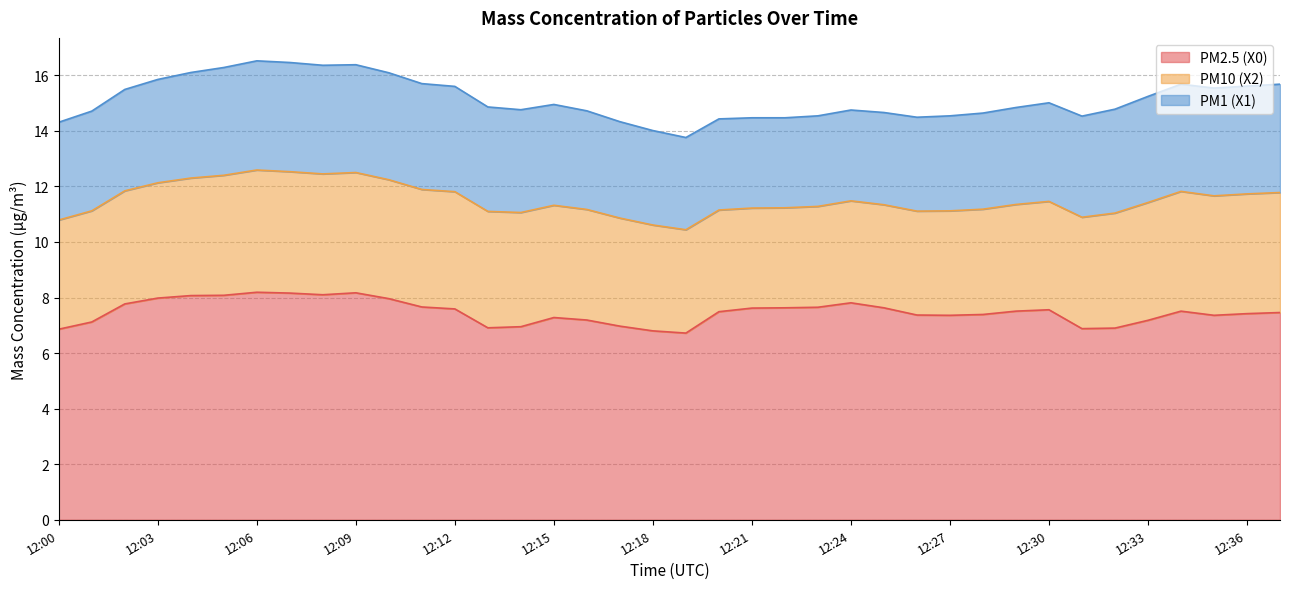

Reading right to left, extract all data points from this chart.

PM2.5 (X0): 7.5	7.4	7.4	7.5	7.2	6.9	6.9	7.6	7.5	7.4	7.4	7.4	7.6	7.8	7.7	7.6	7.6	7.5	6.7	6.8	7.0	7.2	7.3	7.0	6.9	7.6	7.7	8.0	8.2	8.1	8.2	8.2	8.1	8.1	8.0	7.8	7.1	6.9
PM10 (X2): 4.3	4.3	4.3	4.3	4.2	4.1	4.0	3.9	3.8	3.8	3.8	3.7	3.7	3.7	3.6	3.6	3.6	3.7	3.7	3.8	3.9	4.0	4.0	4.1	4.2	4.2	4.2	4.3	4.3	4.3	4.4	4.4	4.3	4.2	4.2	4.1	4.0	3.9
PM1 (X1): 3.9	3.9	3.9	3.9	3.8	3.7	3.6	3.5	3.5	3.5	3.4	3.4	3.3	3.3	3.3	3.2	3.2	3.3	3.3	3.4	3.5	3.5	3.6	3.7	3.8	3.8	3.8	3.9	3.9	3.9	3.9	3.9	3.9	3.8	3.7	3.6	3.6	3.5